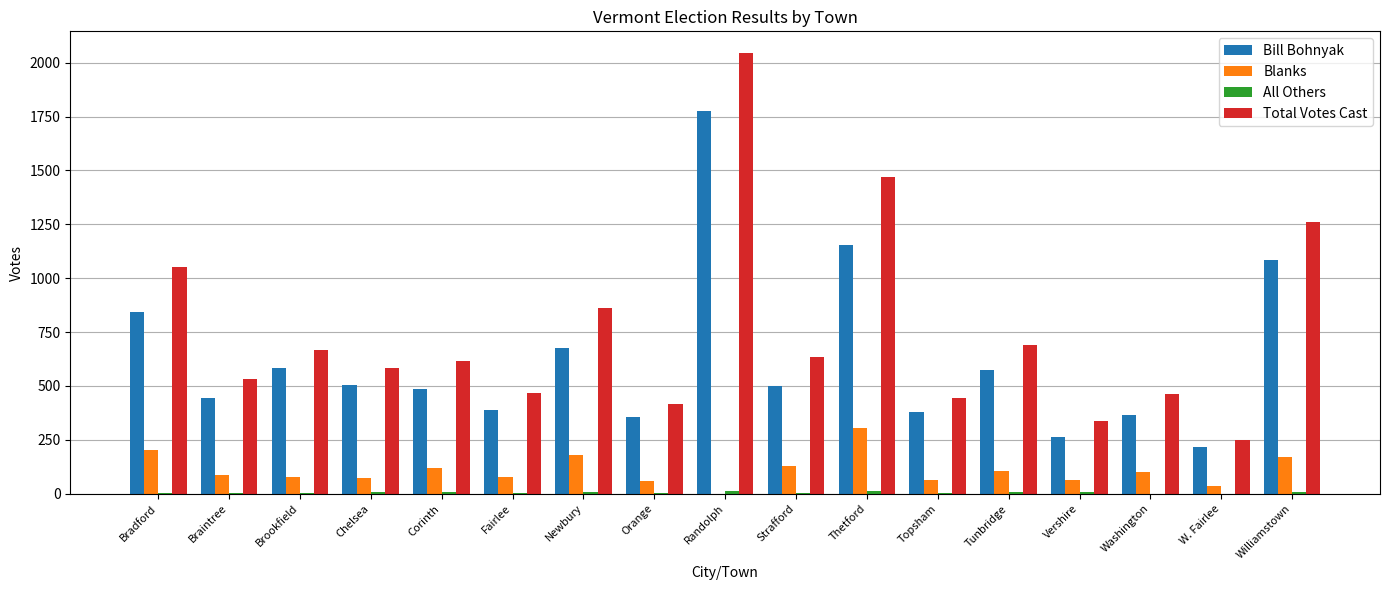

How many groups of bars are there?

17